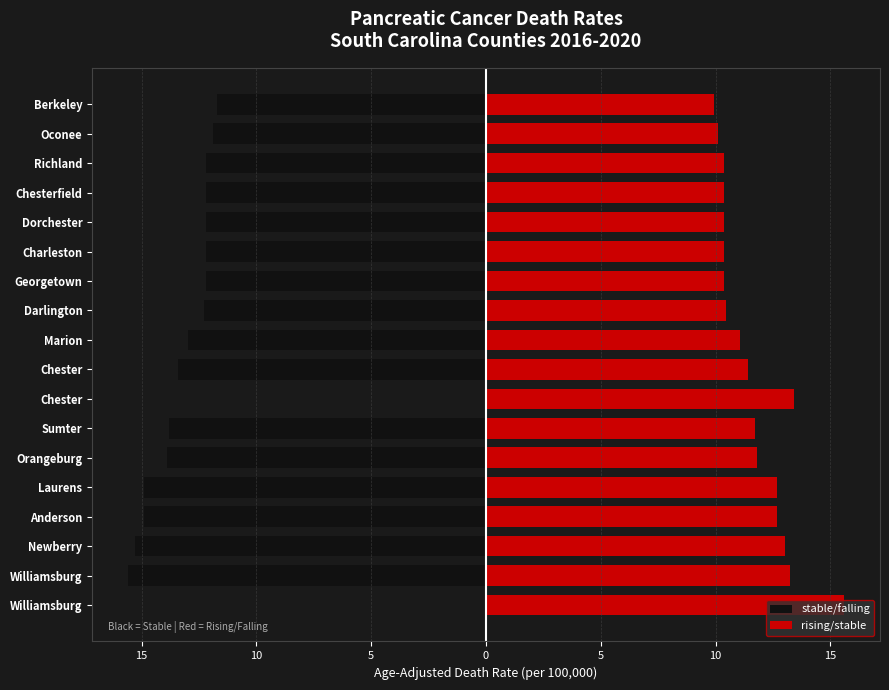

True or false: stable/falling has a value of -19.9 at Dorchester.

False